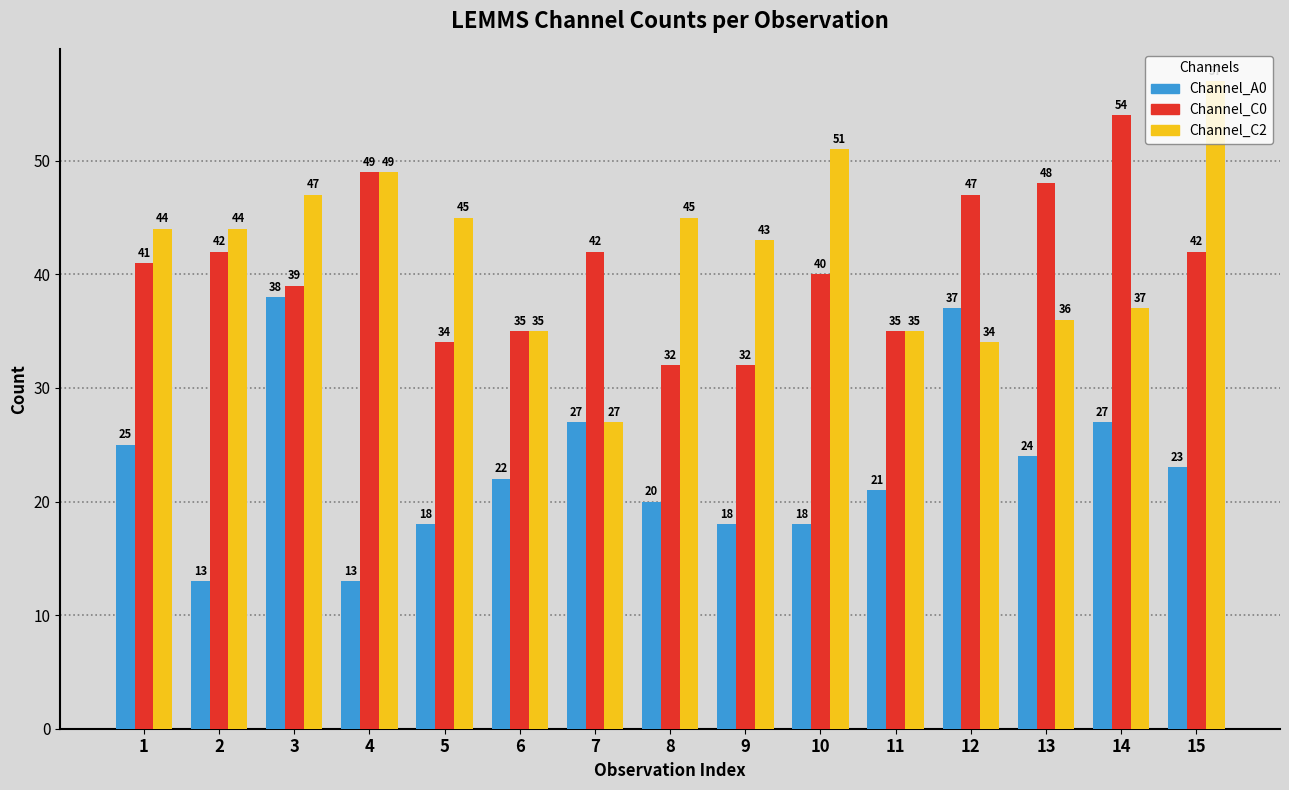

At 3, list the series in order from smallest to largest.

Channel_A0, Channel_C0, Channel_C2